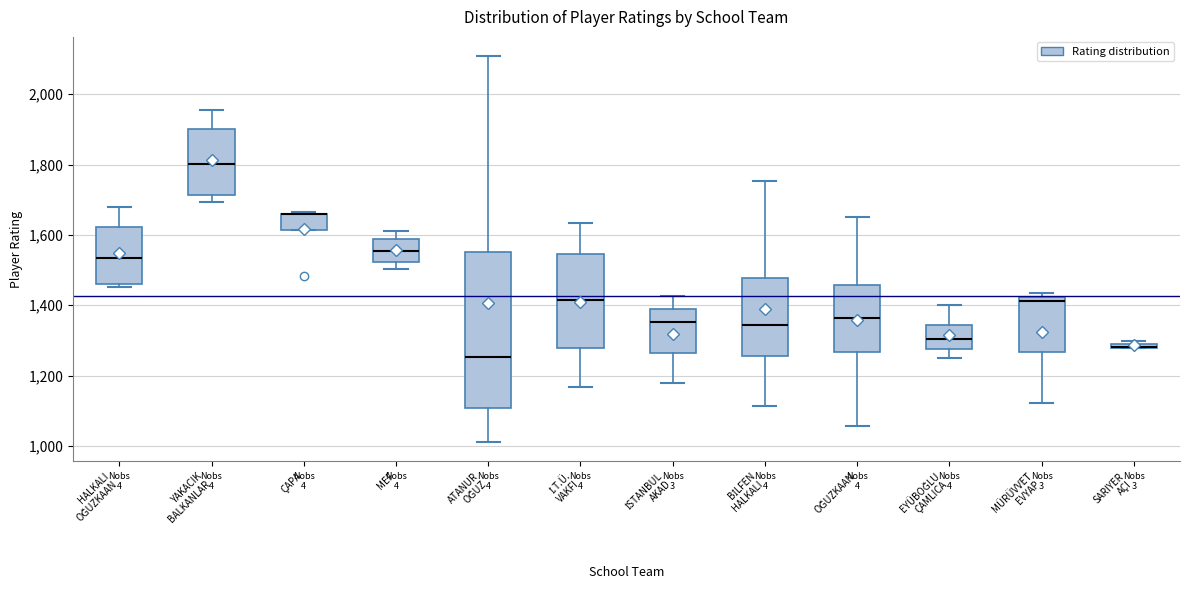

Comparing the boxes themselves (not the whiskers), which one is the tallest?

ATANUR OĞUZ